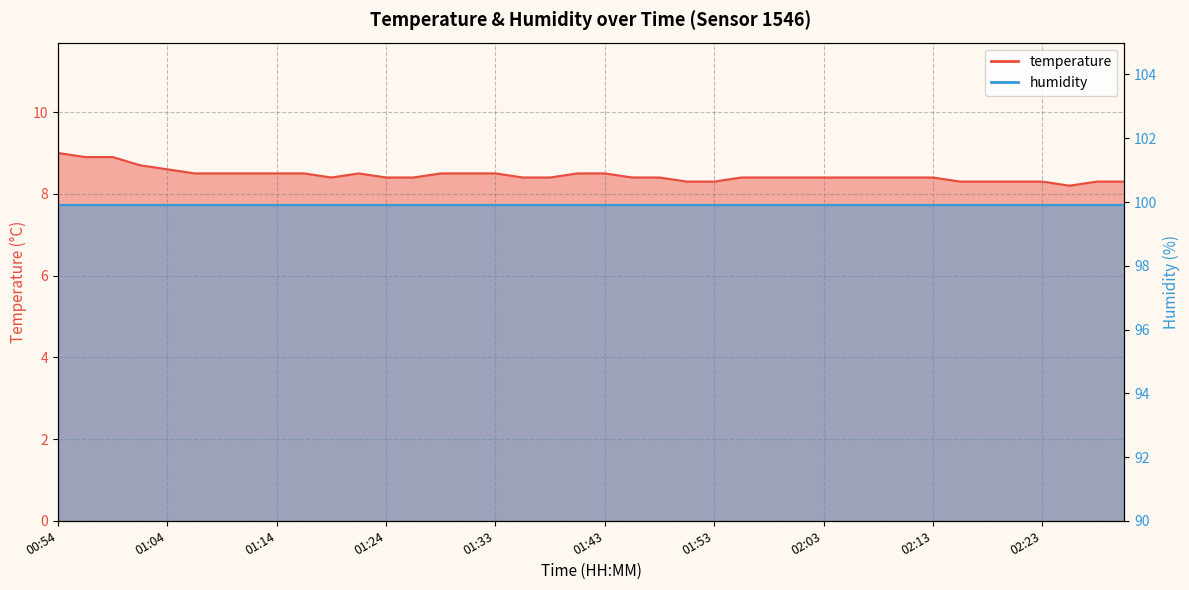

The chart shows a value of 12.9 at 02:08. True or false?

False